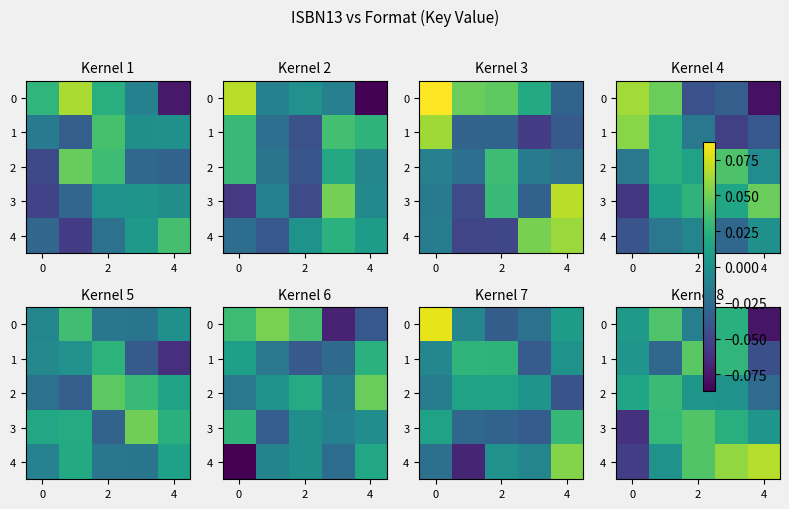

What is the difference between the highest and lowest values at 4?

0.1